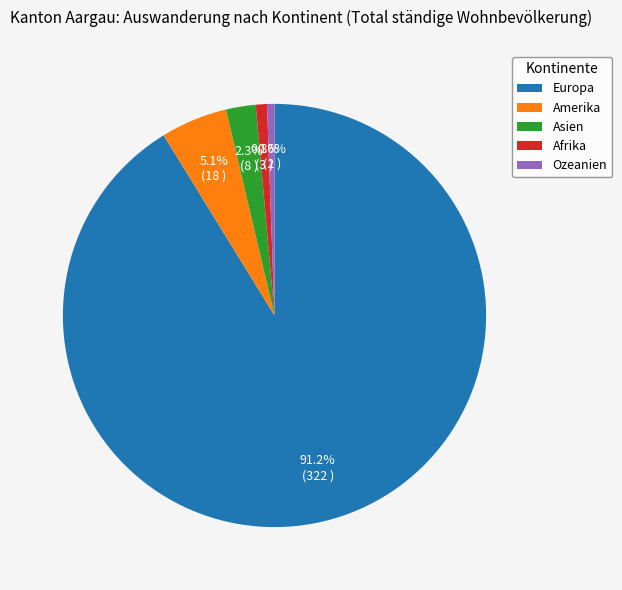

Between Europa and Asien, which is larger?

Europa